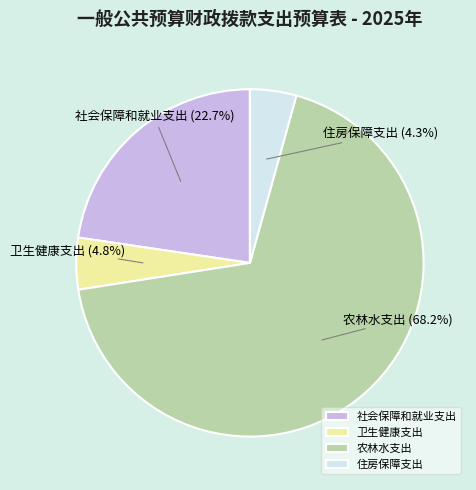

To the nearest percent, what is the difference between the largest and smallest slice percentages?

64%